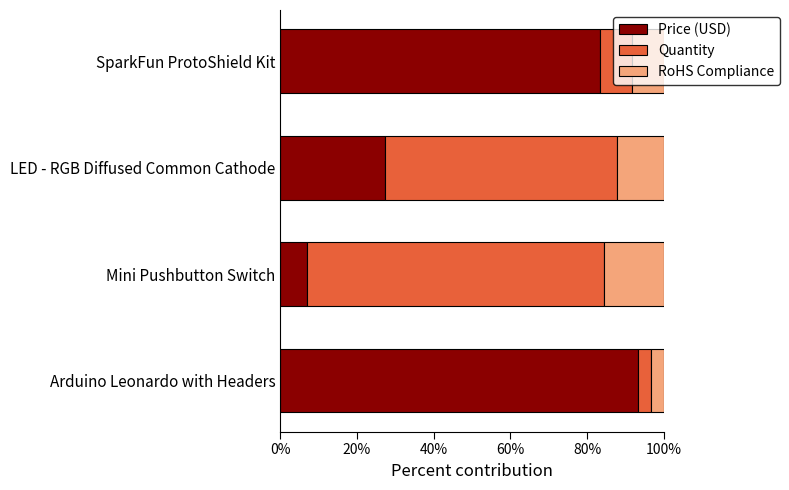

What is the total value across all series at Mini Pushbutton Switch?

100.0